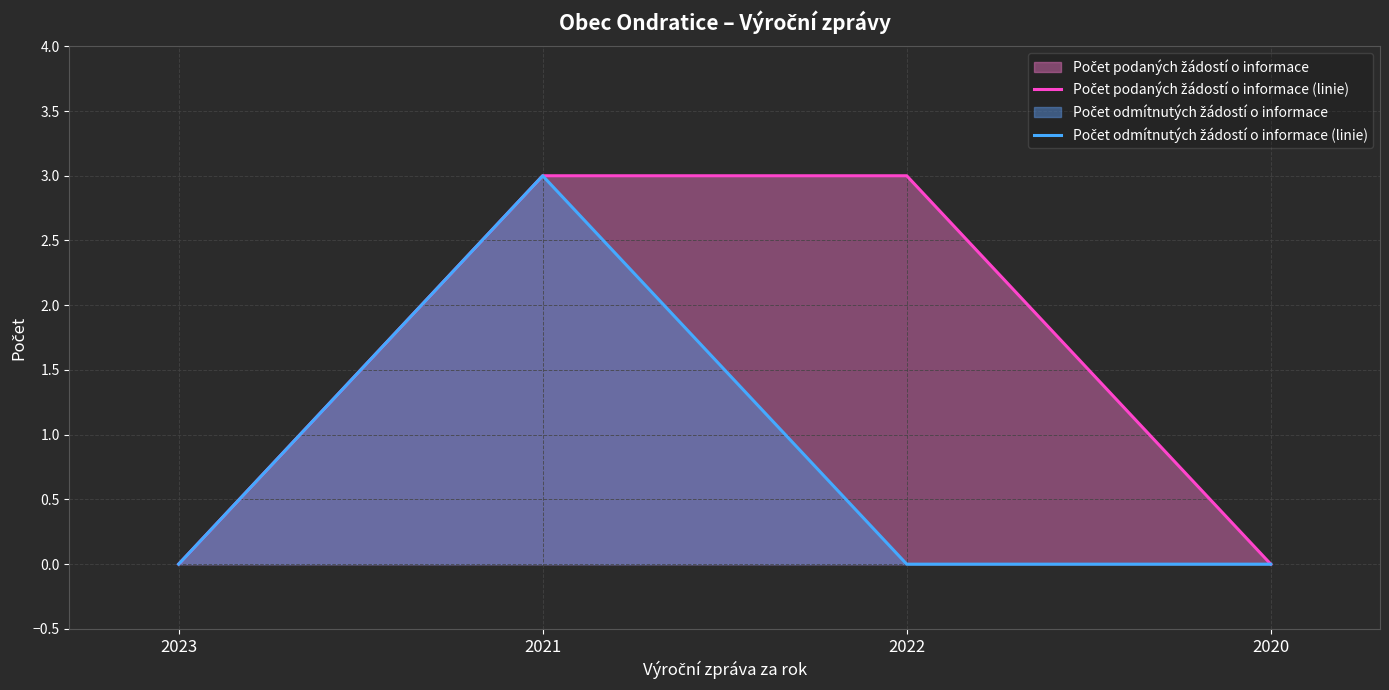

What is the label of the 2nd point from the left?

2021